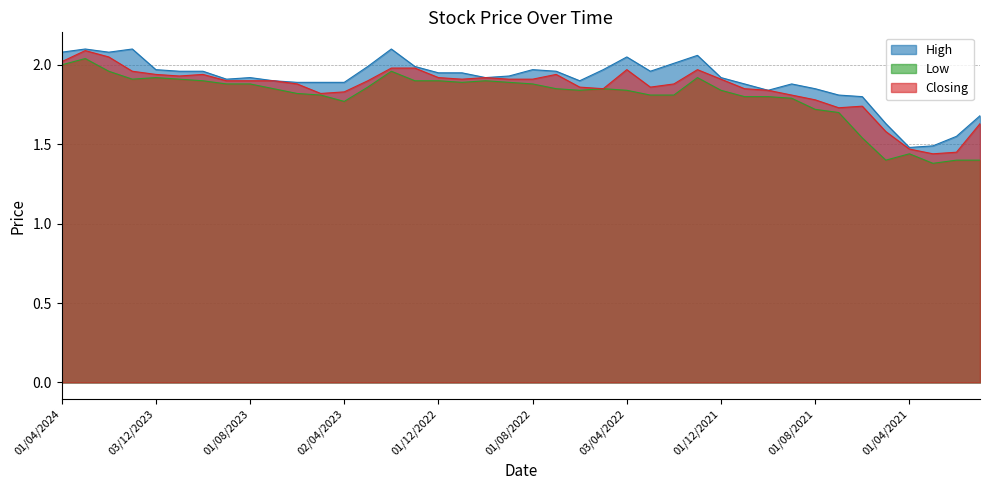

What is the total value across all series at 01/10/2023?

5.8